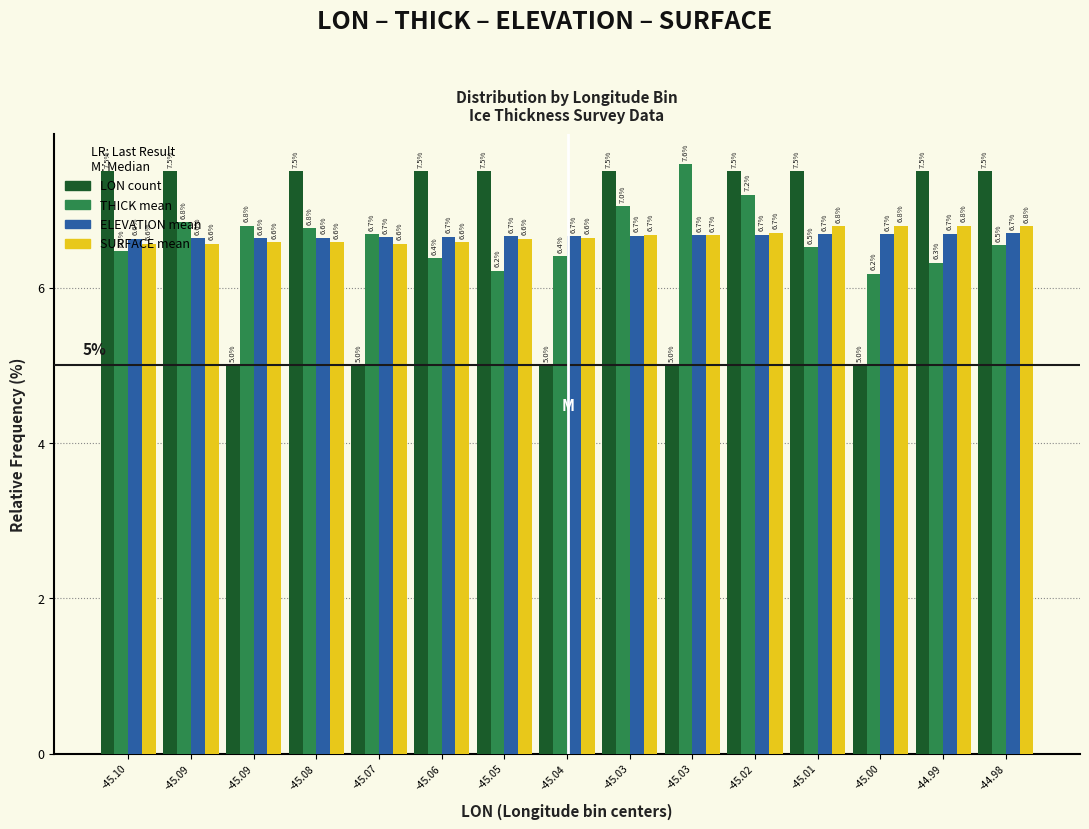

How many distinct data groups are displayed?

4